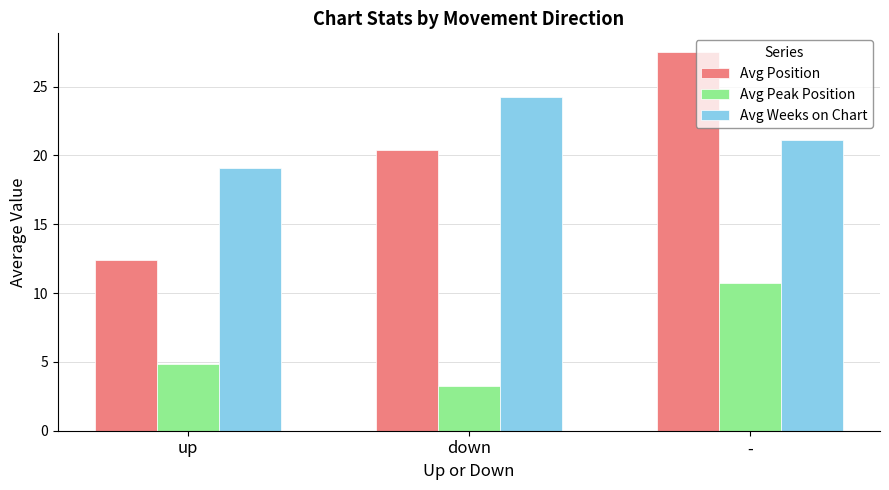

Read the Avg Position value at down.

20.4